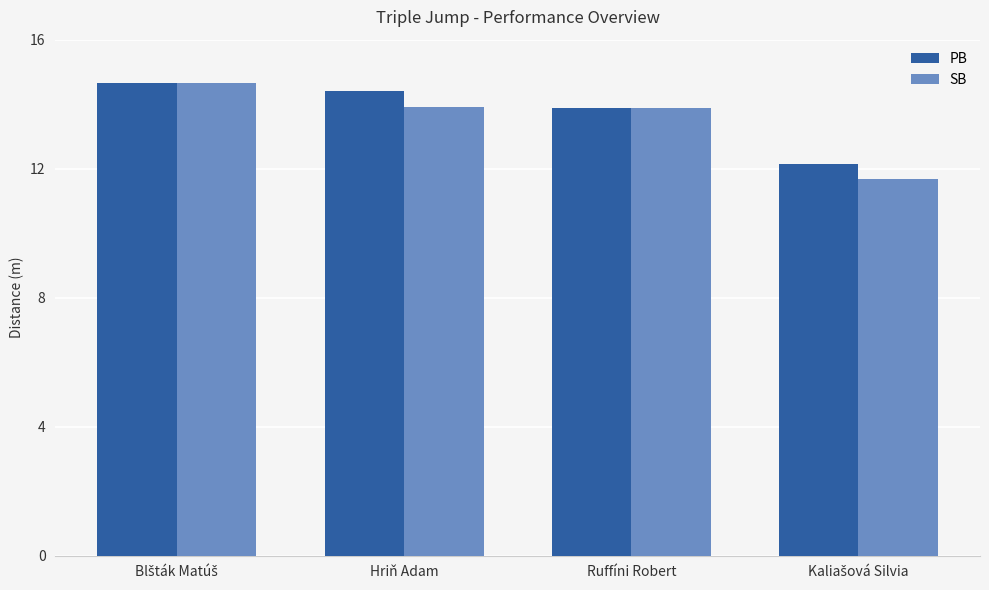

How many data points in PB are above 14?

2